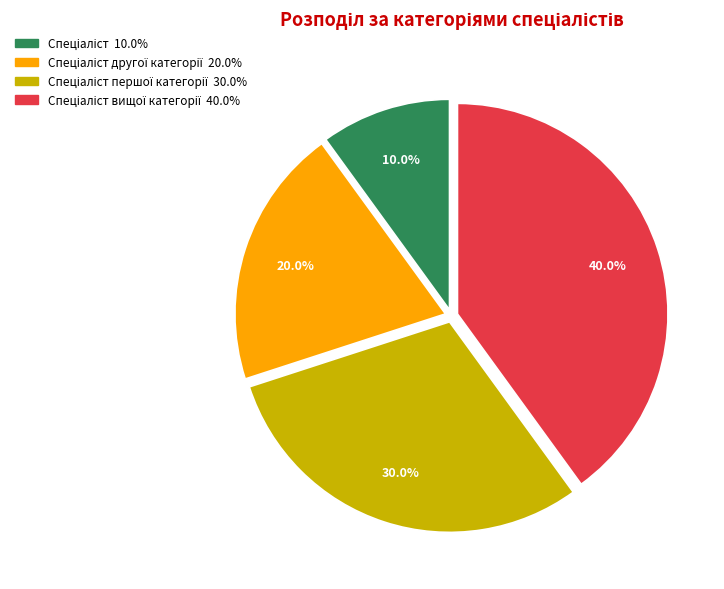

Is there any slice that represents more than half of the pie?

No